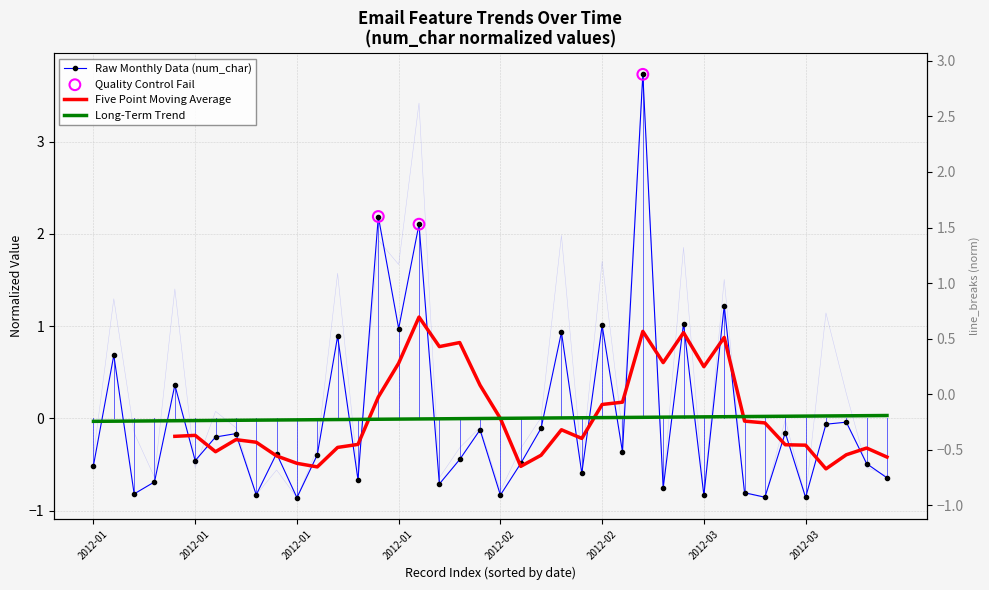

Which series has the largest Y range (max minus min)?

num_char